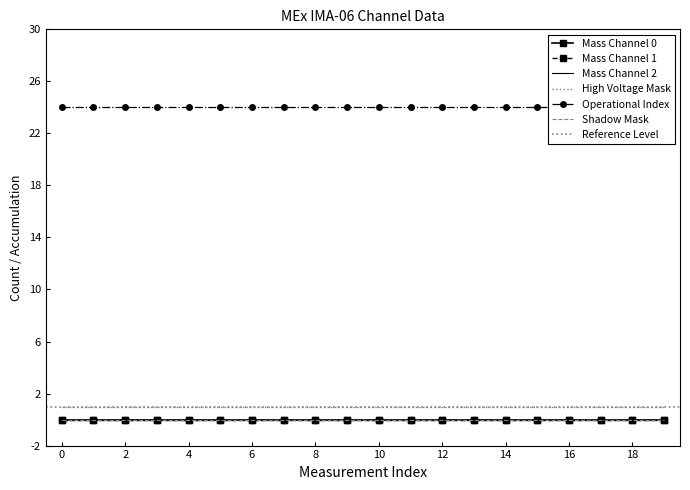

Reading left to right, transcribe all the data shown in this chart.

Mass Channel 0: 0=0	1=0	2=0	3=0	4=0	5=0	6=0	7=0	8=0	9=0	10=0	11=0	12=0	13=0	14=0	15=0	16=0	17=0	18=0	19=0
Mass Channel 1: 0=0	1=0	2=0	3=0	4=0	5=0	6=0	7=0	8=0	9=0	10=0	11=0	12=0	13=0	14=0	15=0	16=0	17=0	18=0	19=0
Mass Channel 2: 0=0	1=0	2=0	3=0	4=0	5=0	6=0	7=0	8=0	9=0	10=0	11=0	12=0	13=0	14=0	15=0	16=0	17=0	18=0	19=0
High Voltage Mask: 0=1	1=1	2=1	3=1	4=1	5=1	6=1	7=1	8=1	9=1	10=1	11=1	12=1	13=1	14=1	15=1	16=1	17=1	18=1	19=1
Operational Index: 0=24	1=24	2=24	3=24	4=24	5=24	6=24	7=24	8=24	9=24	10=24	11=24	12=24	13=24	14=24	15=24	16=24	17=24	18=24	19=24
Shadow Mask: 0=0	1=0	2=0	3=0	4=0	5=0	6=0	7=0	8=0	9=0	10=0	11=0	12=0	13=0	14=0	15=0	16=0	17=0	18=0	19=0